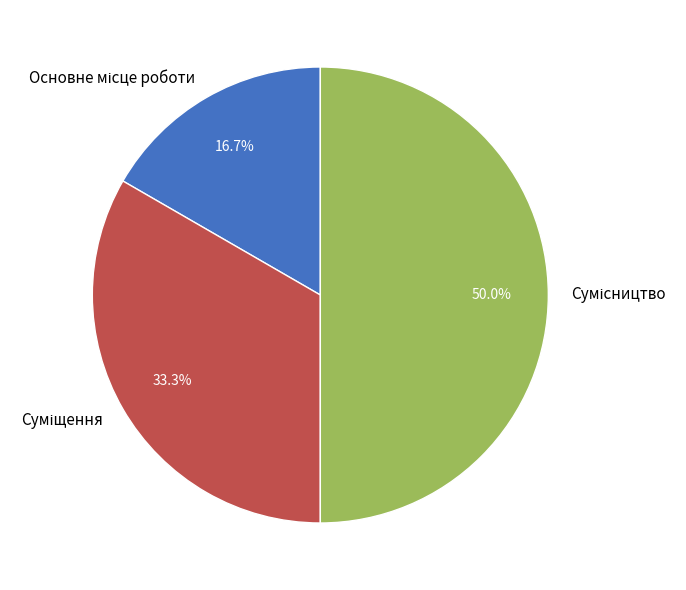

Count the number of slices in the pie.

3